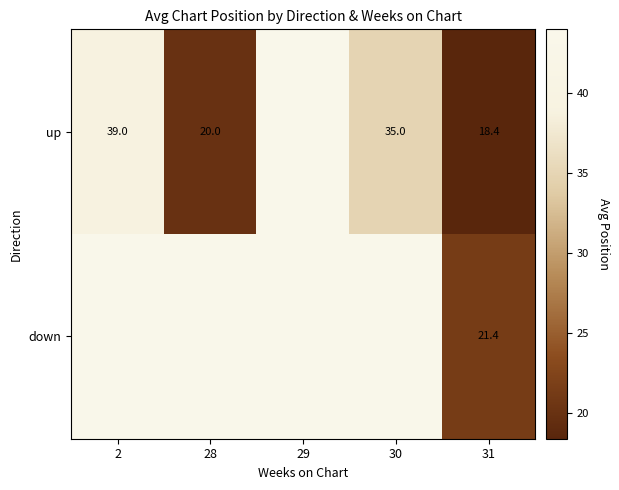

What is the difference between the highest and lowest values at 31?

3.0